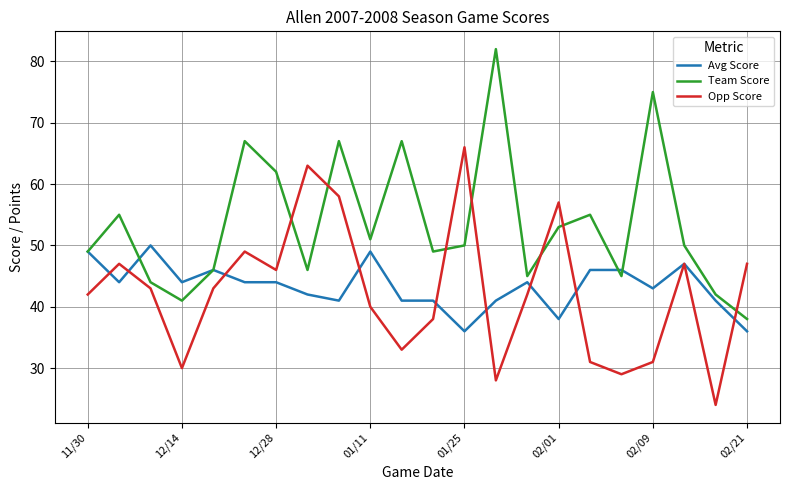

Which series has the widest spread of values?

Team Score